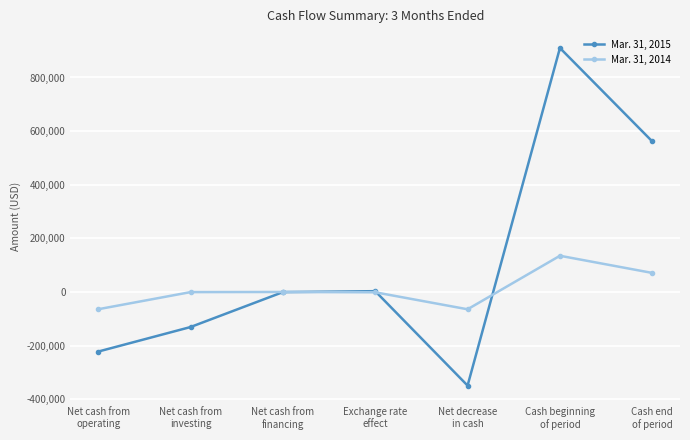

Is this an area chart (filled region under the line)?

No